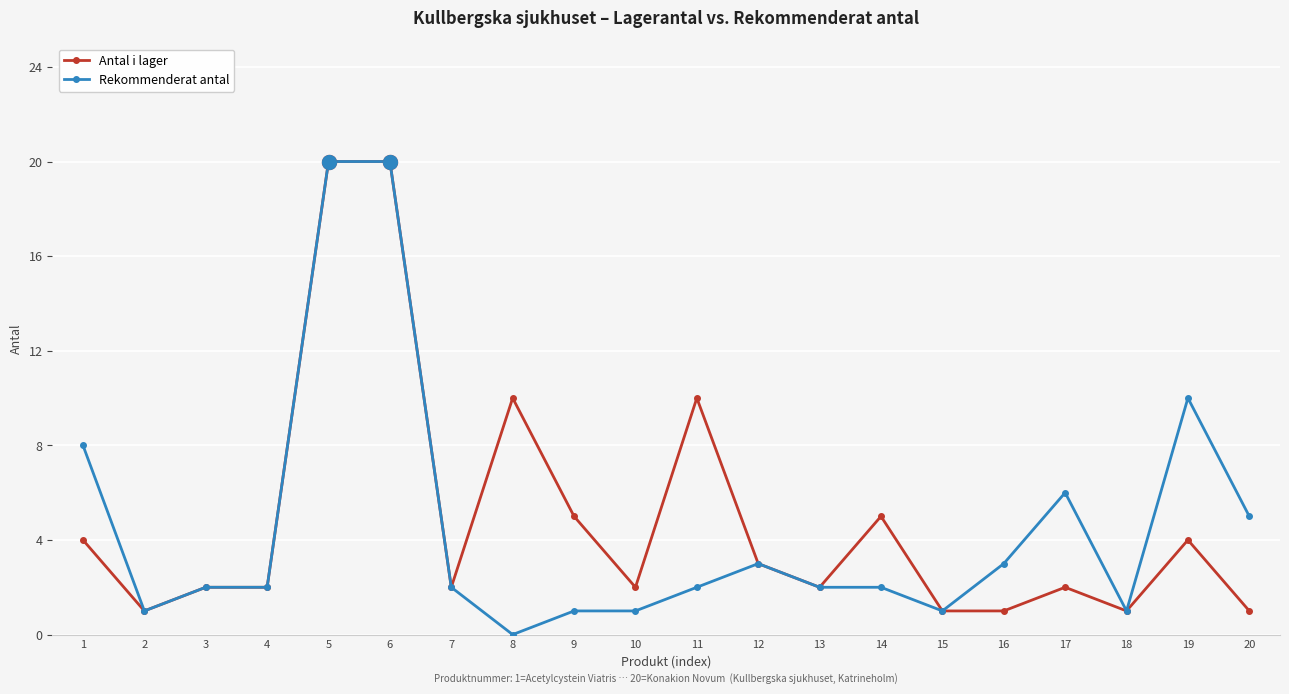

True or false: Rekommenderat antal has more than 2 interior local peaks.

True